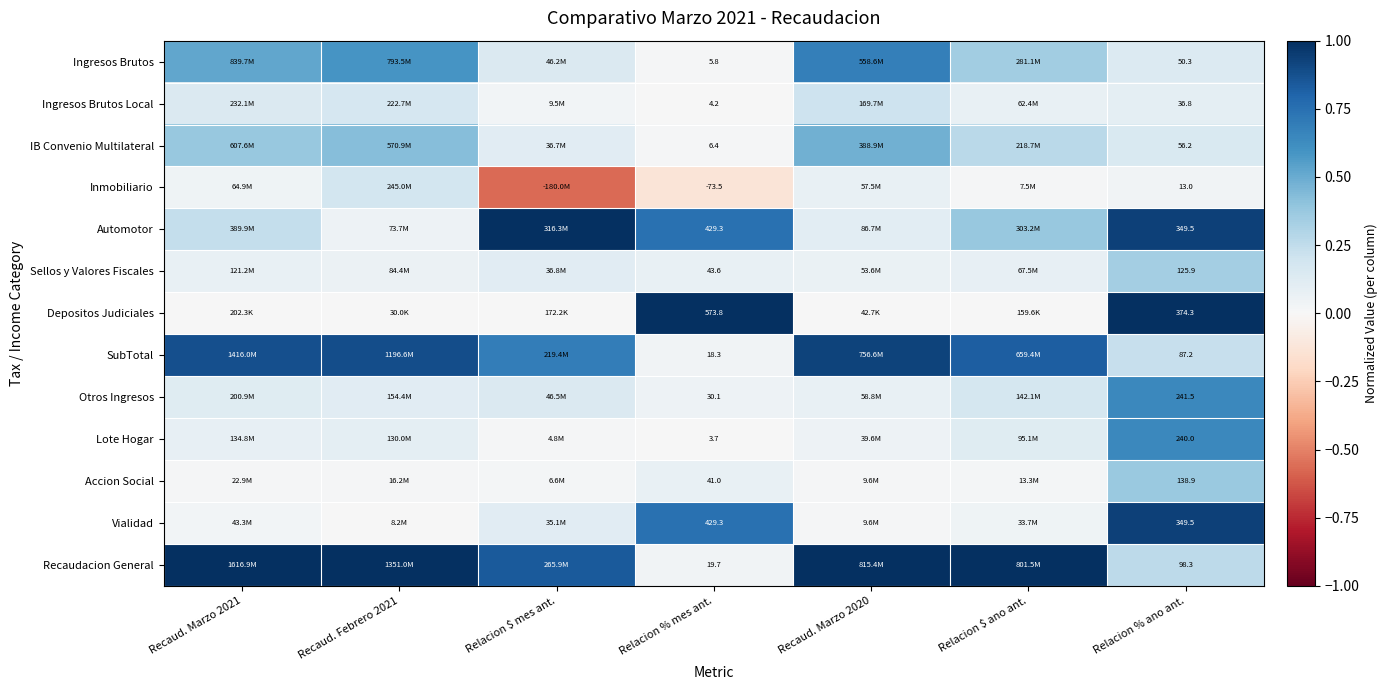

Is the value of Inmobiliario at Relacion % mes ant. greater than the value of Vialidad at Relacion % ano ant.?

No